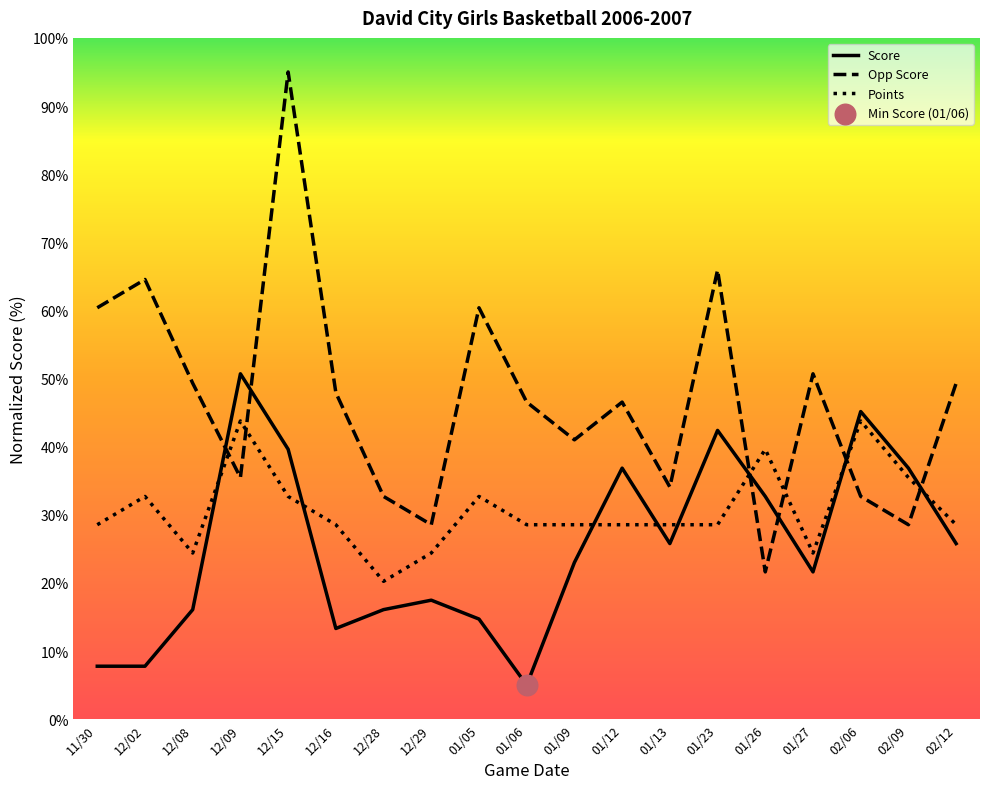

What is the spread (max minus min) of values at 12/29?

11.1